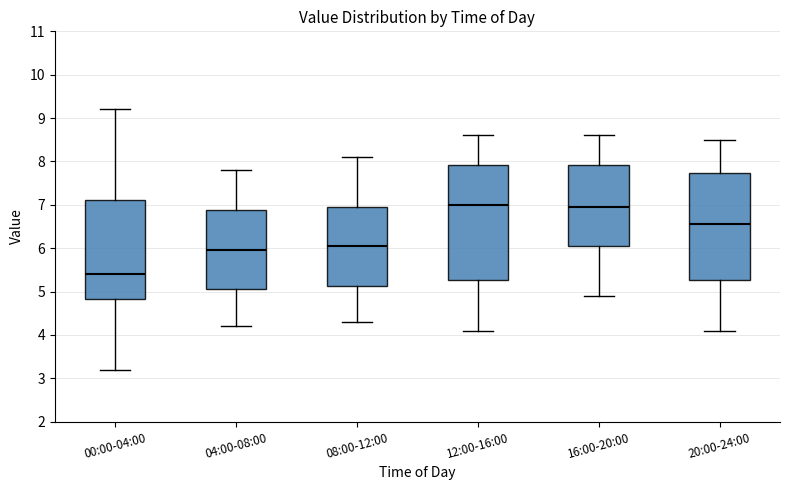

Reading left to right, read every box against the y-axis: the position of its median line, the range the box covers, and the ends of its whiskers. The values are not printed on the chart, so give them approximately, as read against the axis.

00:00-04:00: median 5.4, box 4.8 to 7.1, whiskers 3.2 to 9.2
04:00-08:00: median 6.0, box 5.1 to 6.9, whiskers 4.2 to 7.8
08:00-12:00: median 6.1, box 5.1 to 7.0, whiskers 4.3 to 8.1
12:00-16:00: median 7.0, box 5.3 to 7.9, whiskers 4.1 to 8.6
16:00-20:00: median 7.0, box 6.1 to 7.9, whiskers 4.9 to 8.6
20:00-24:00: median 6.6, box 5.3 to 7.7, whiskers 4.1 to 8.5